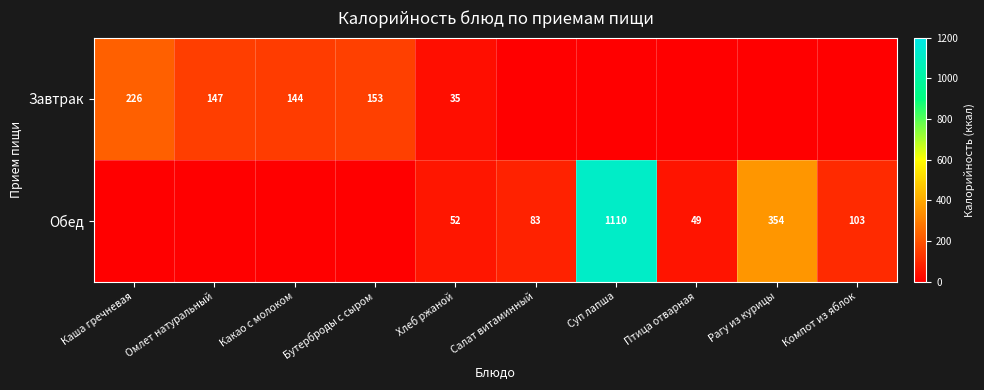

Is the value of Обед at Салат витаминный greater than the value of Завтрак at Омлет натуральный?

No